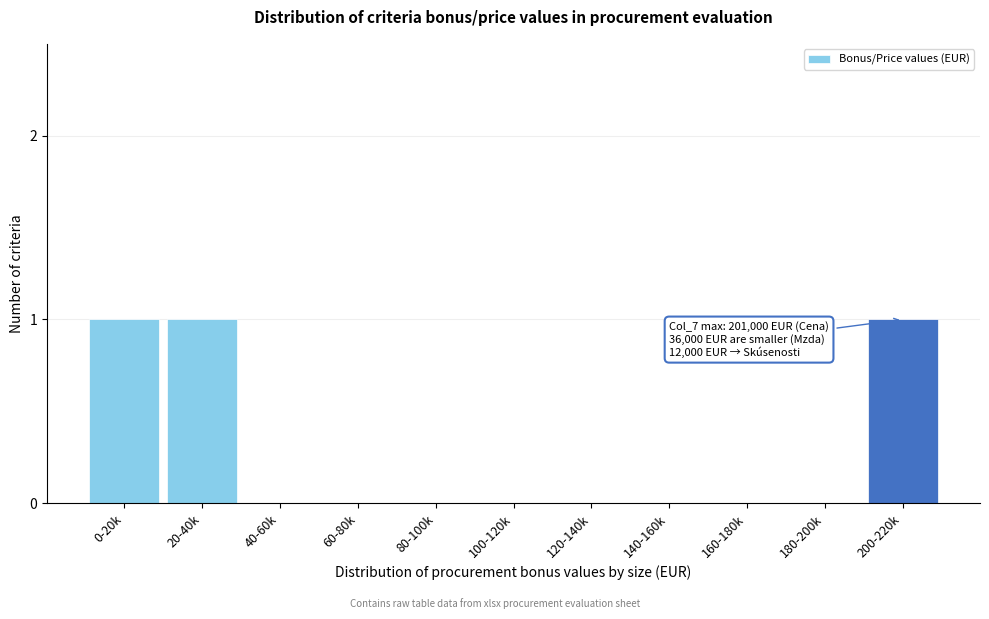

Reading right to left, transcribe all the data shown in this chart.

200-220k=1	180-200k=0	160-180k=0	140-160k=0	120-140k=0	100-120k=0	80-100k=0	60-80k=0	40-60k=0	20-40k=1	0-20k=1